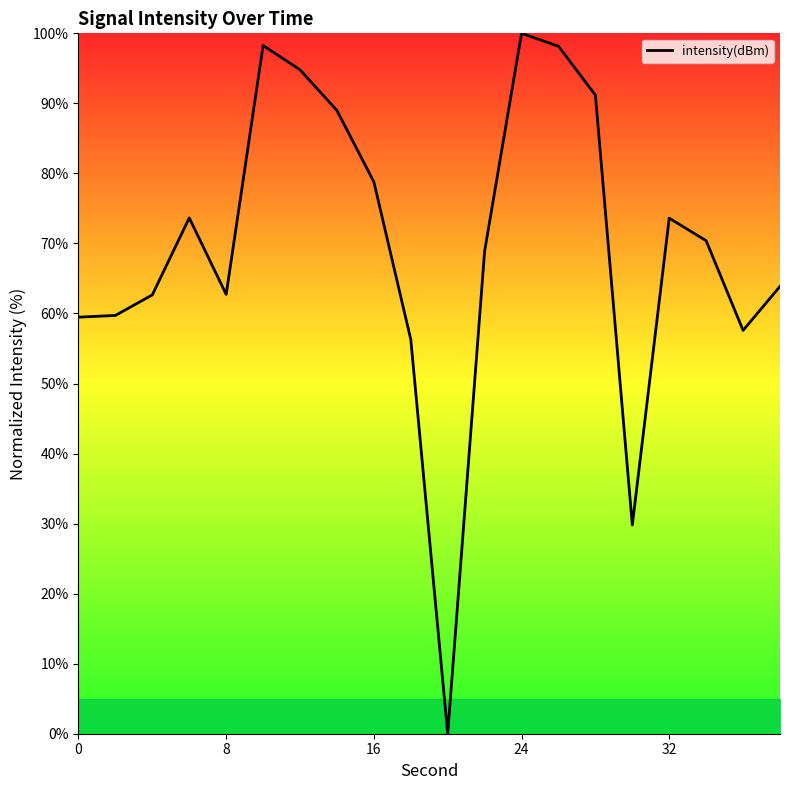

What is the greatest value displayed?

100.0